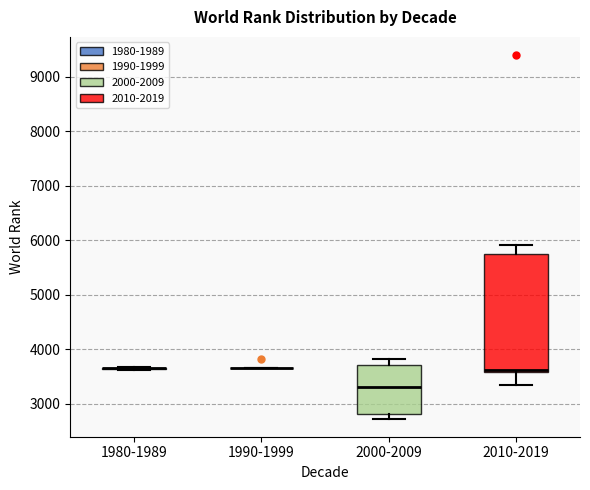

Comparing the boxes themselves (not the whiskers), which one is the tallest?

2010-2019